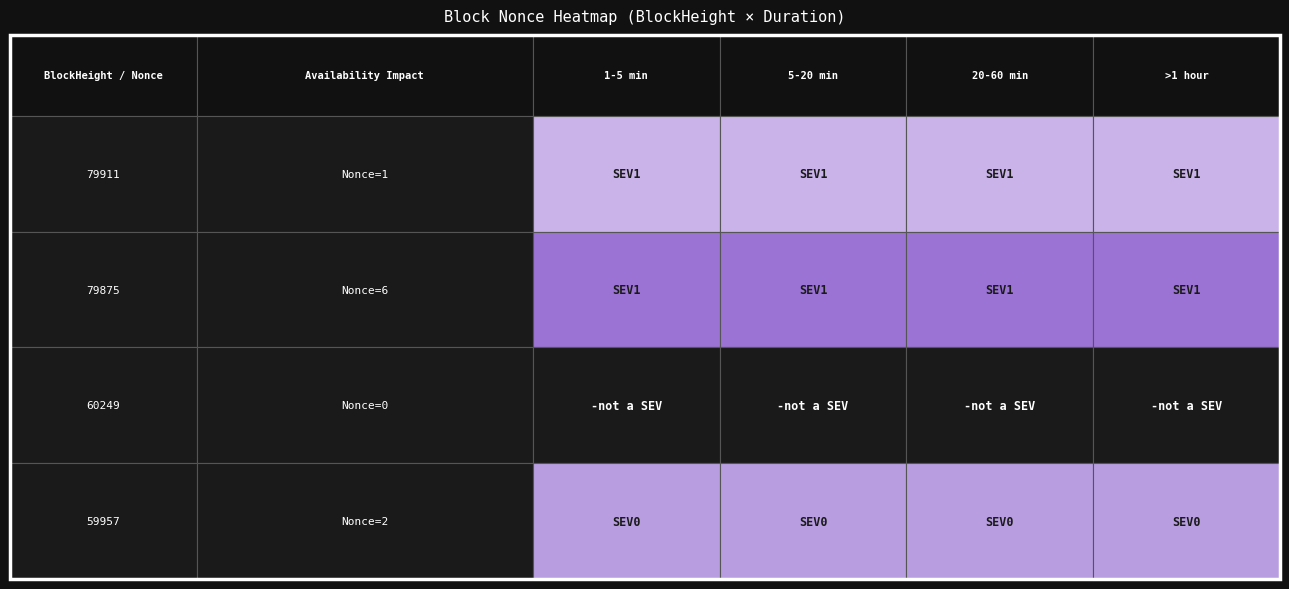

What is the maximum value shown in the chart?

6